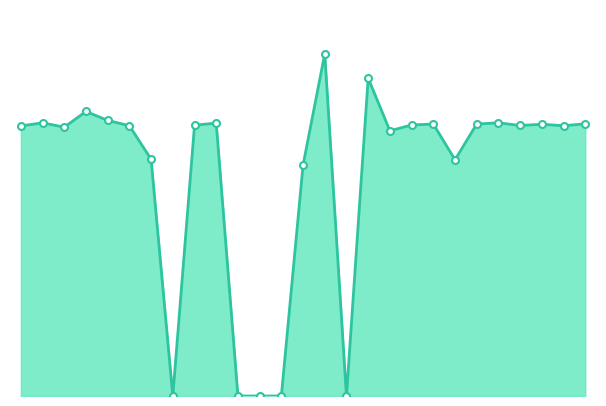

Reading left to right, what are all the values shown in this chart?

11.2	11.3	11.1	11.8	11.4	11.2	9.8	0.0	11.2	11.3	0.0	0.0	0.0	9.6	14.2	0.0	13.2	11.0	11.2	11.3	9.8	11.3	11.3	11.2	11.3	11.2	11.3